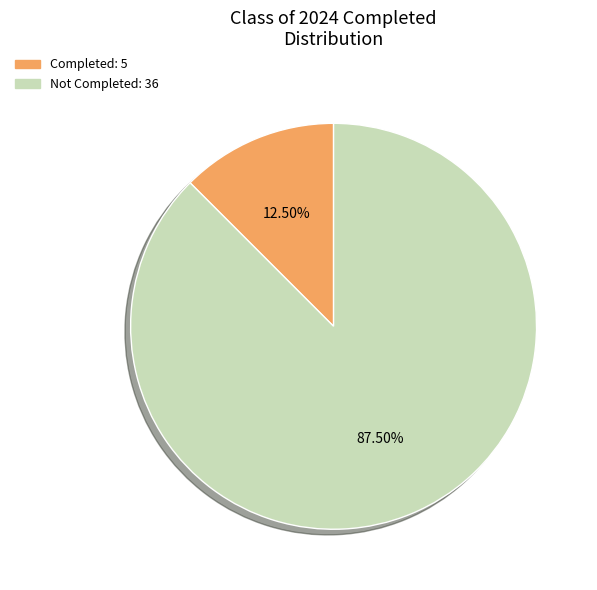

Is there a majority slice in this chart?

Yes